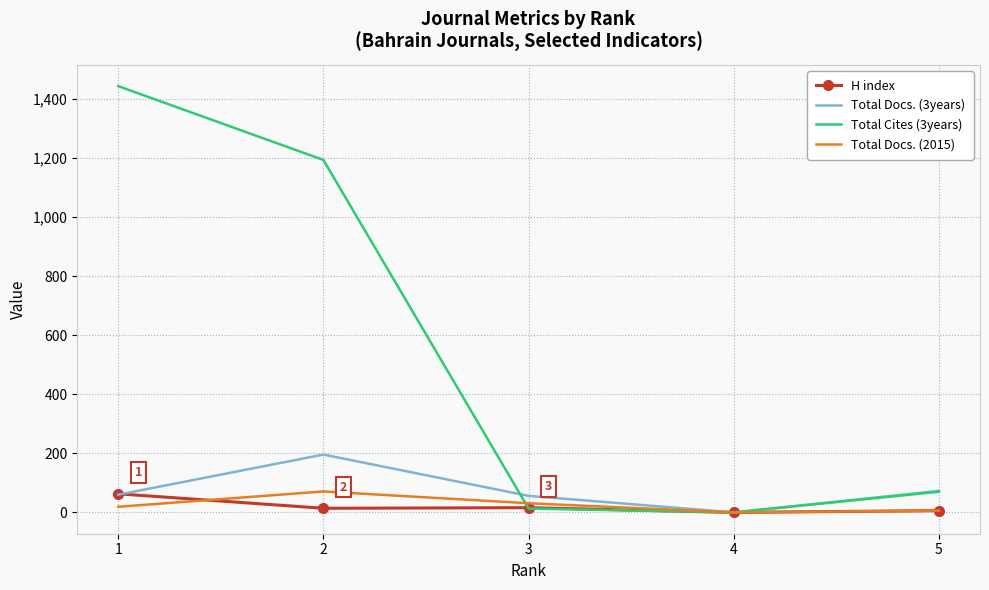

How many values in the Total Docs. (2015) series are below 19?

2